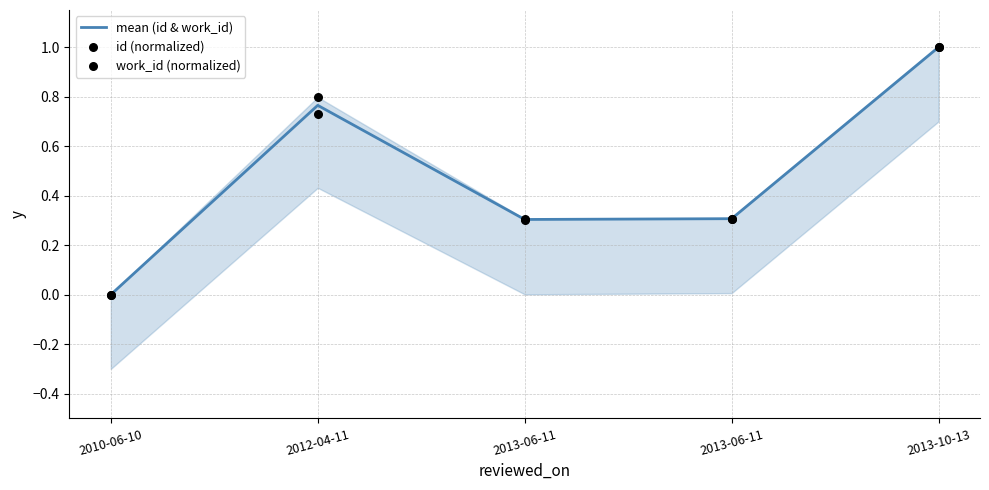

What is the total value across all series at 2013-06-11?

0.9